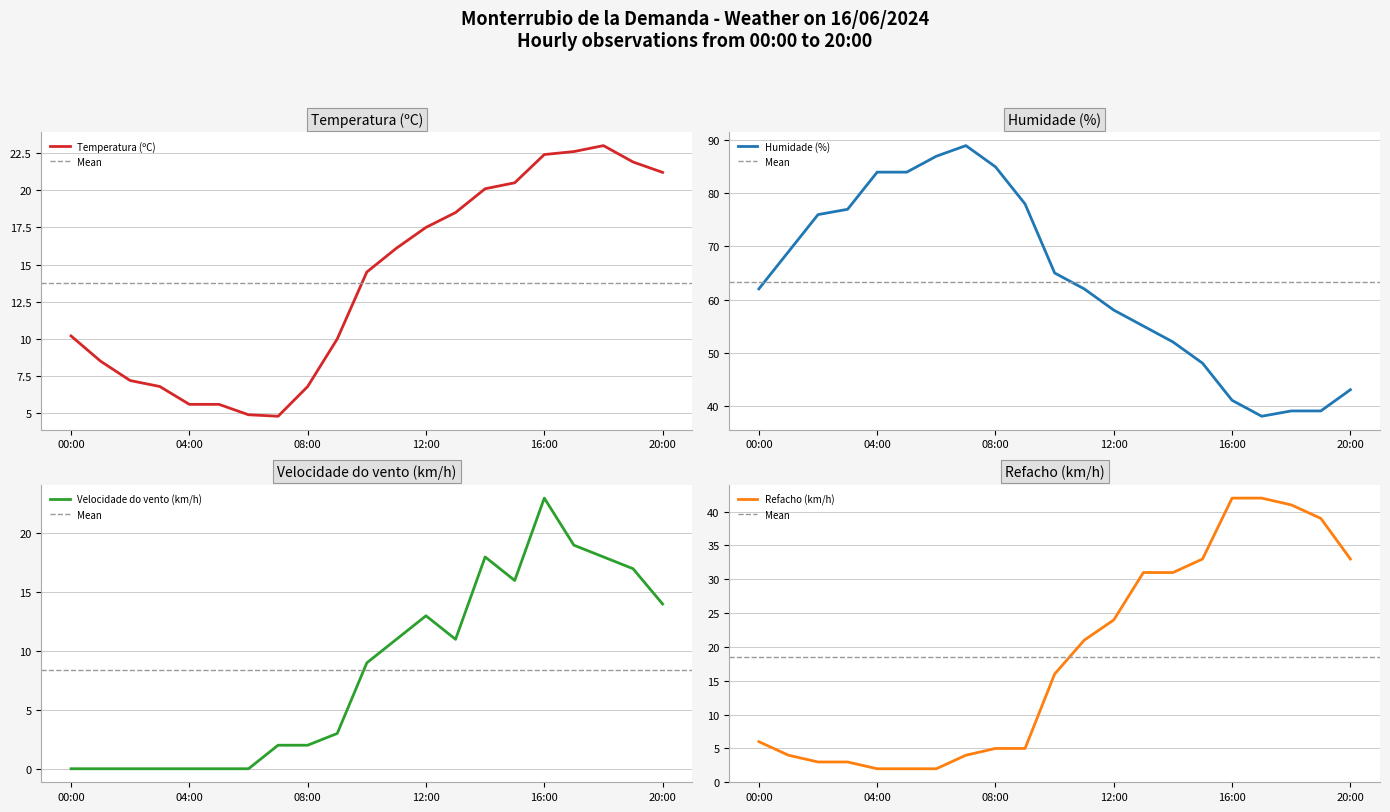

What is the highest value of the Humidade (%) series?

89